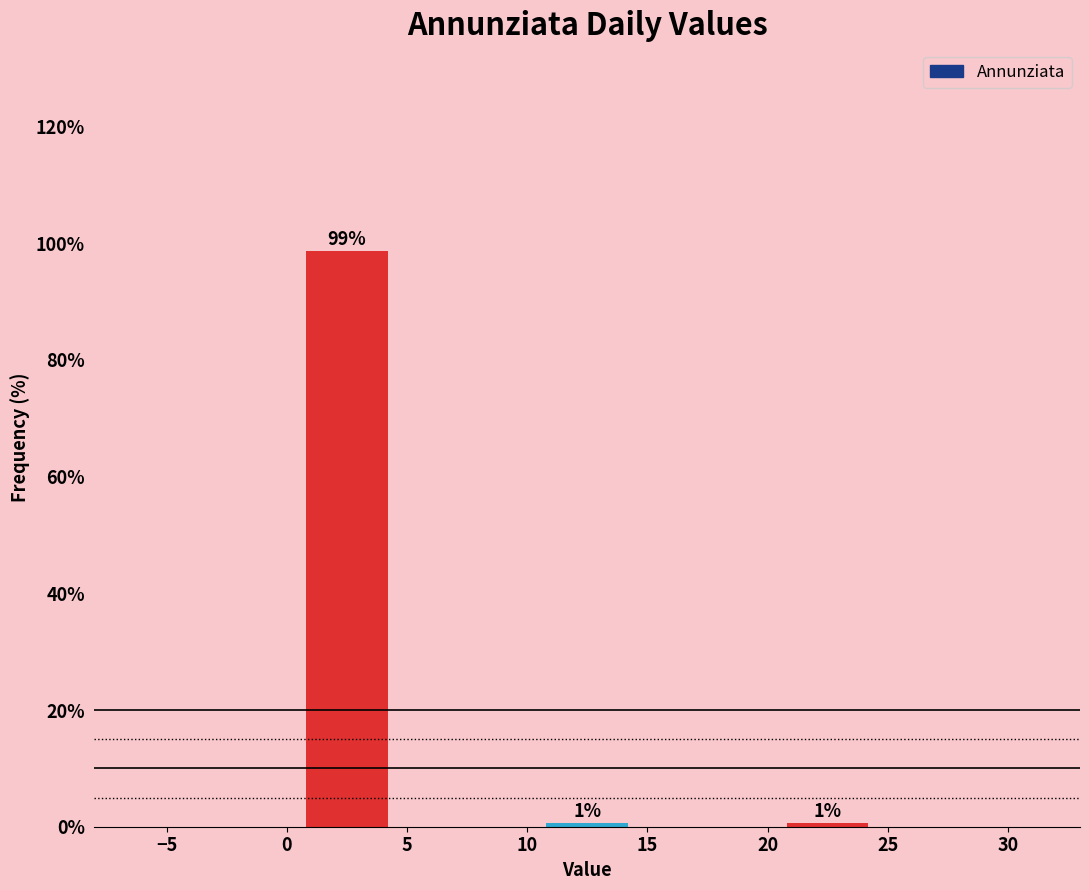

Over which range of the x-axis is the bar tallest?

0 to 5